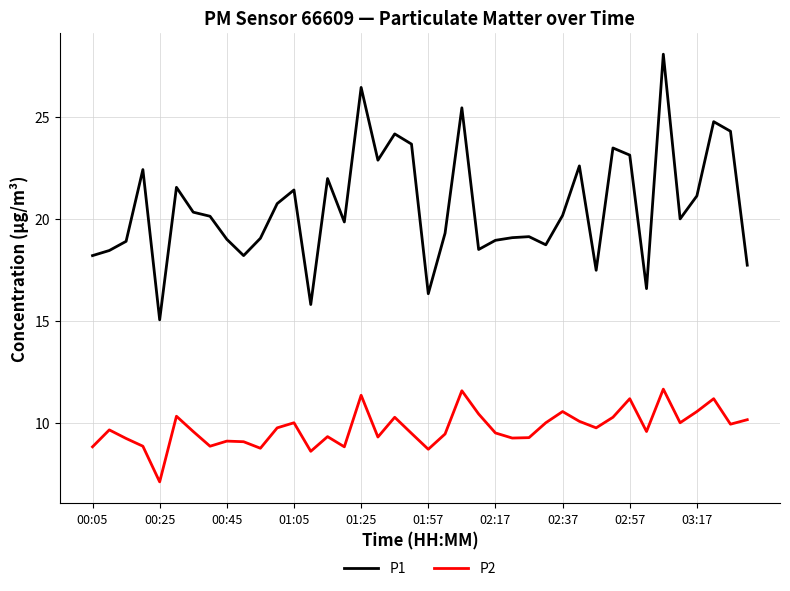

List the series in order of their overall mean, lowest first.

P2, P1